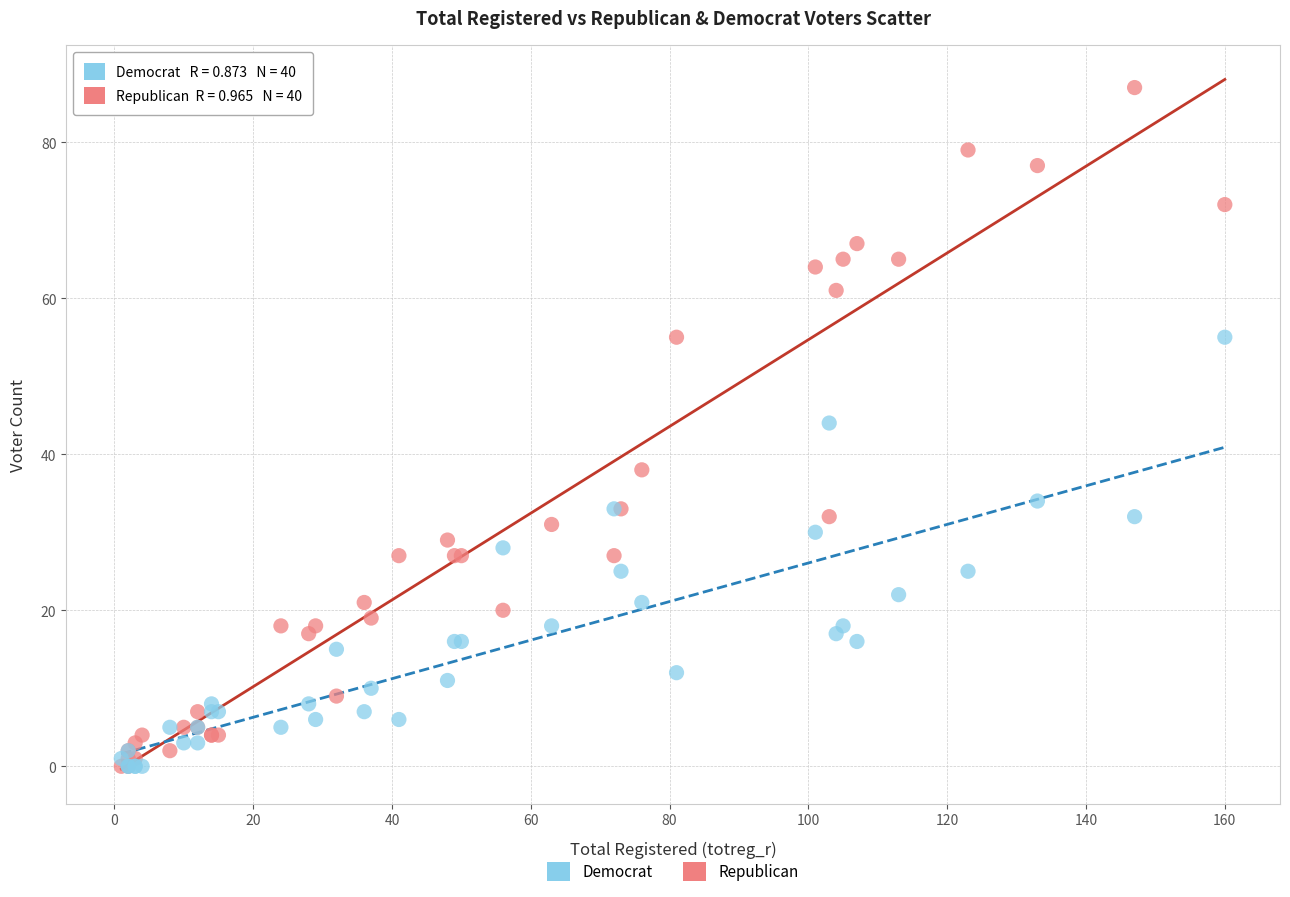

Which series has the widest spread of Y values?

Republican